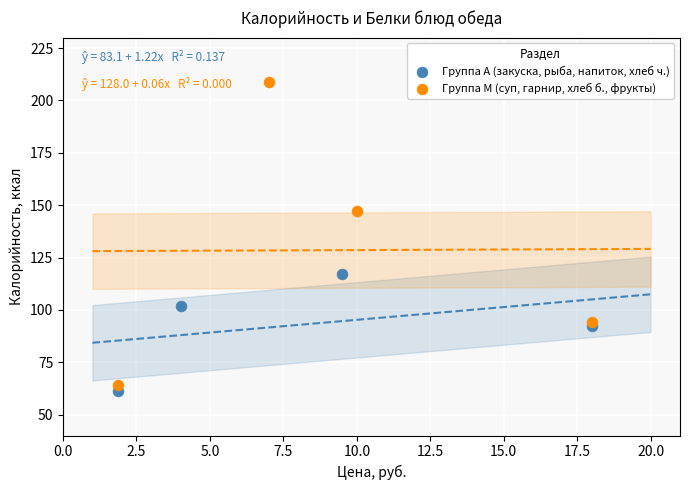

Which series contains the highest Y value?

Группа М (суп, гарнир, хлеб б., фрукты)